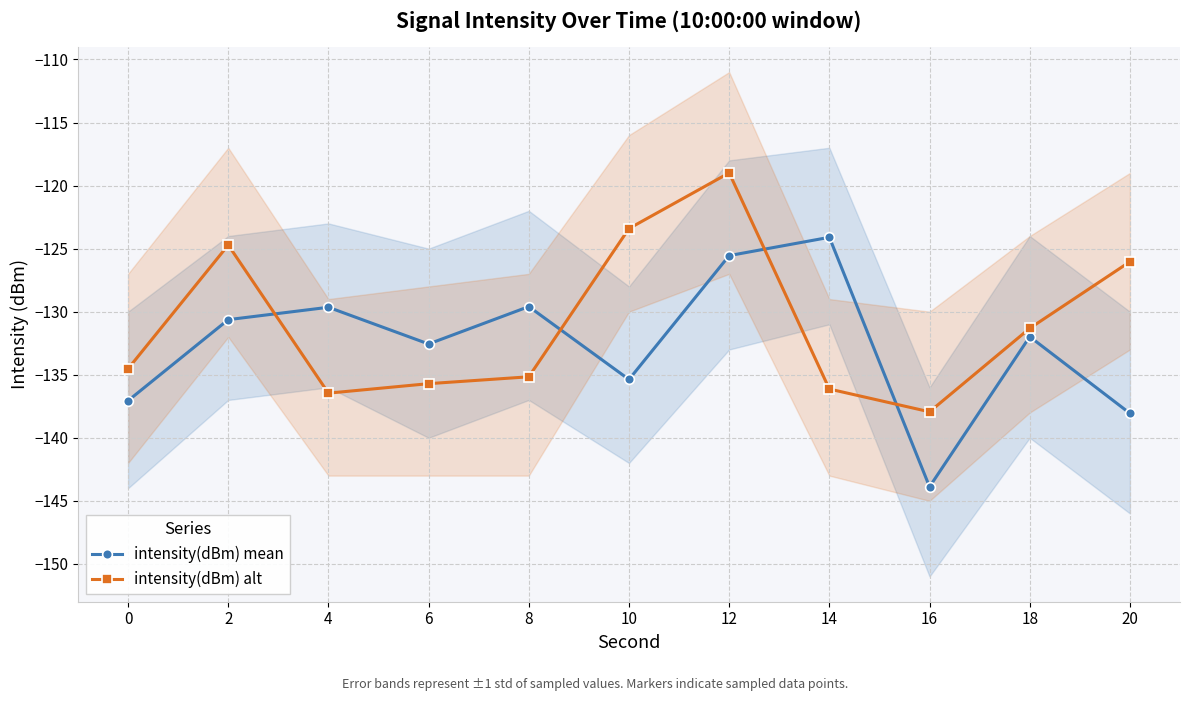

What is the value of the intensity(dBm) mean point at the 6th from the left?

-135.4